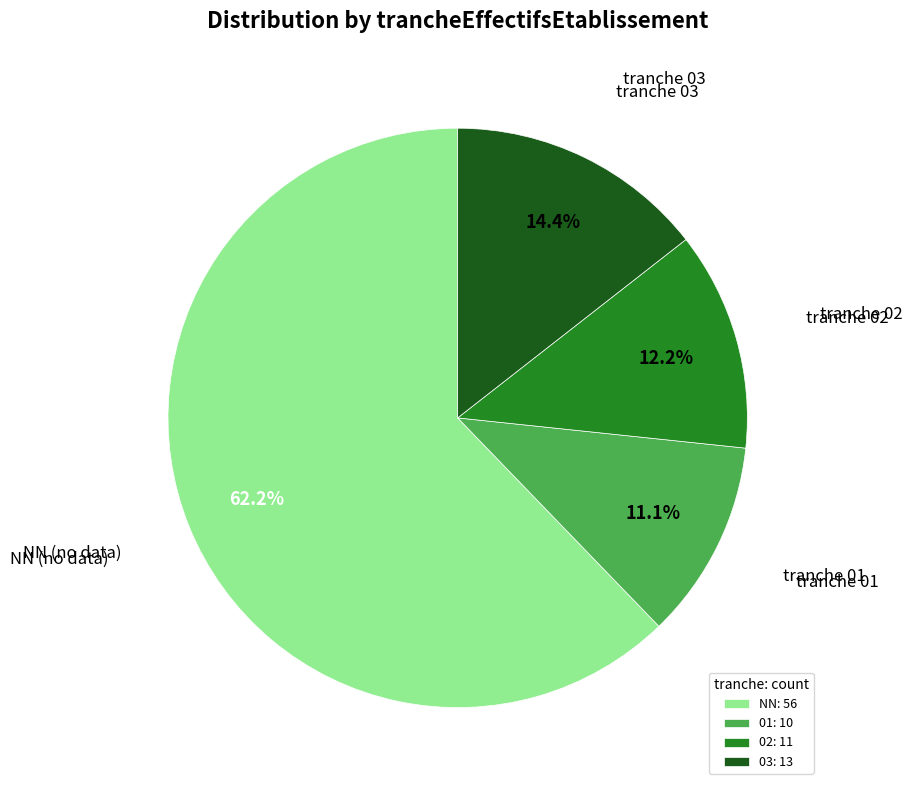

Is there a majority slice in this chart?

Yes